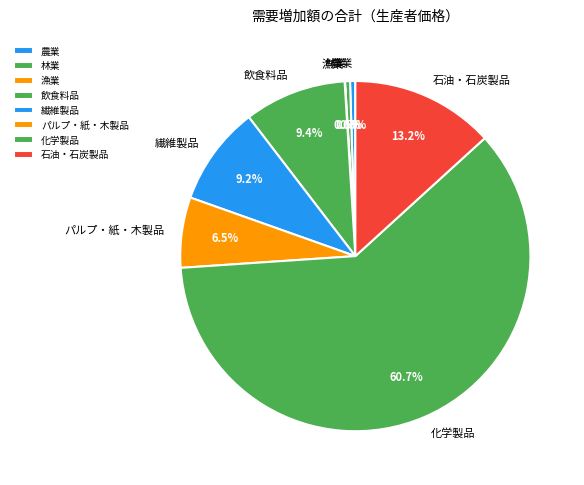

The 林業 slice represents 6% of the pie. True or false?

False